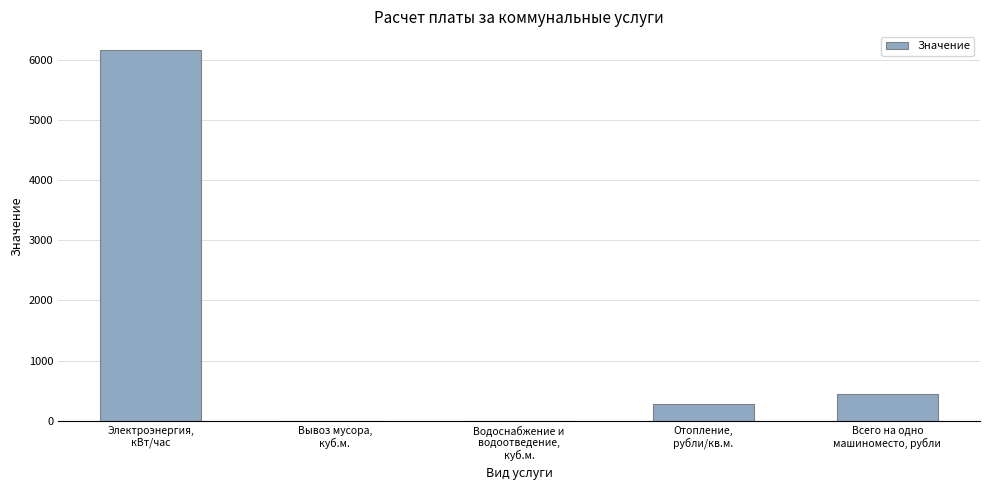

Where does the data first go above 283?

Электроэнергия,
кВт/час